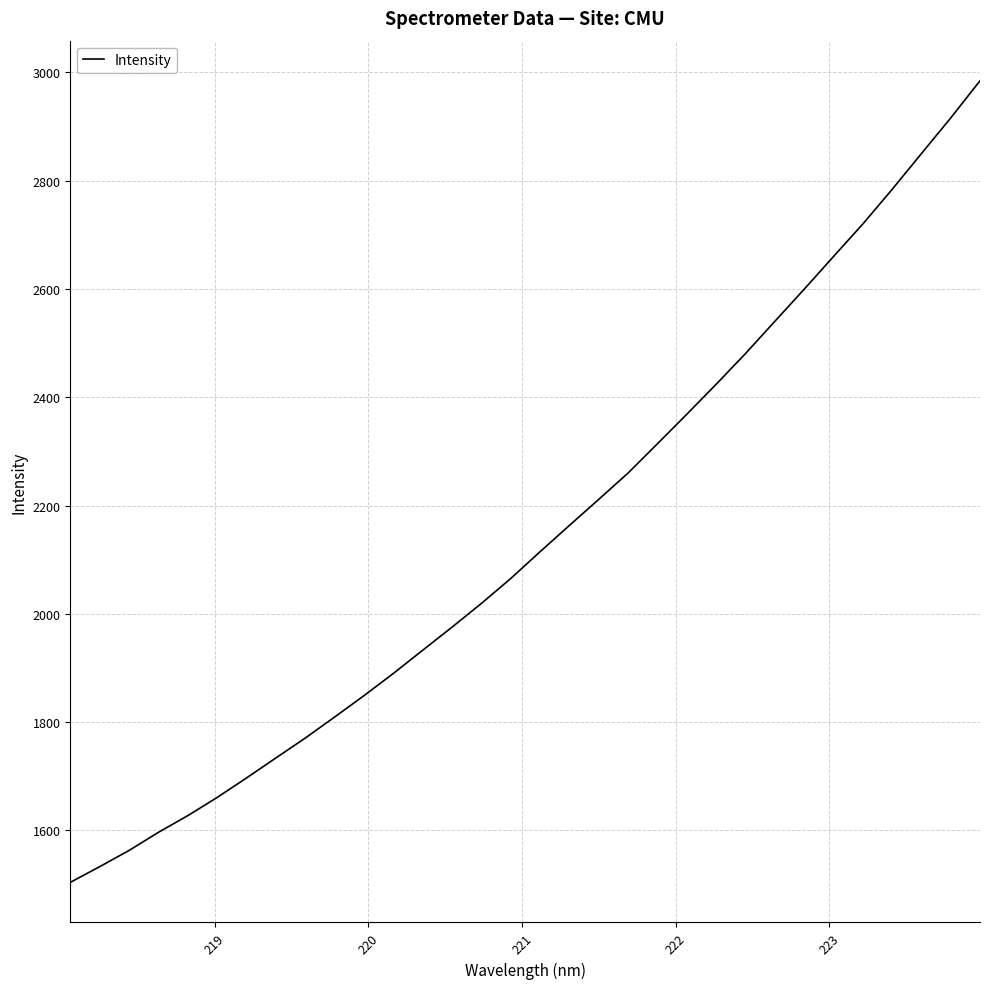

What is the difference between the maximum and minimum values?

1480.6